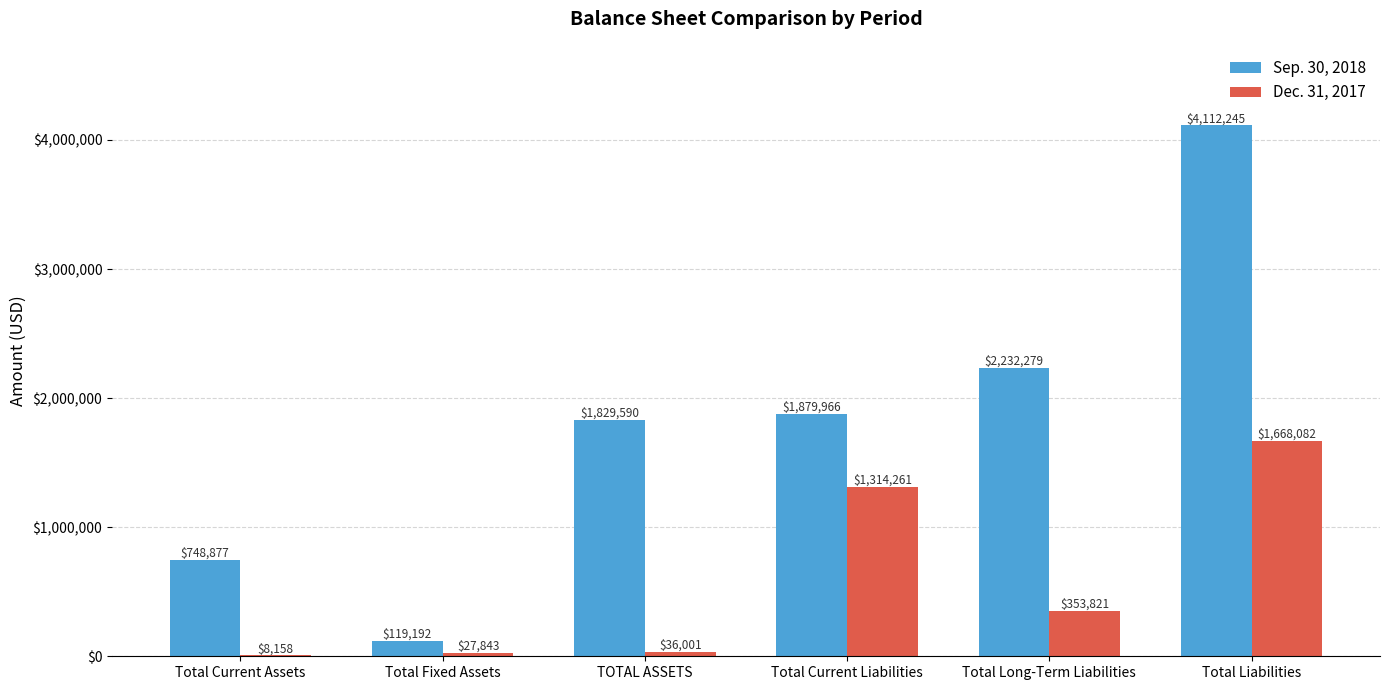

How many categories are shown in the chart?

6